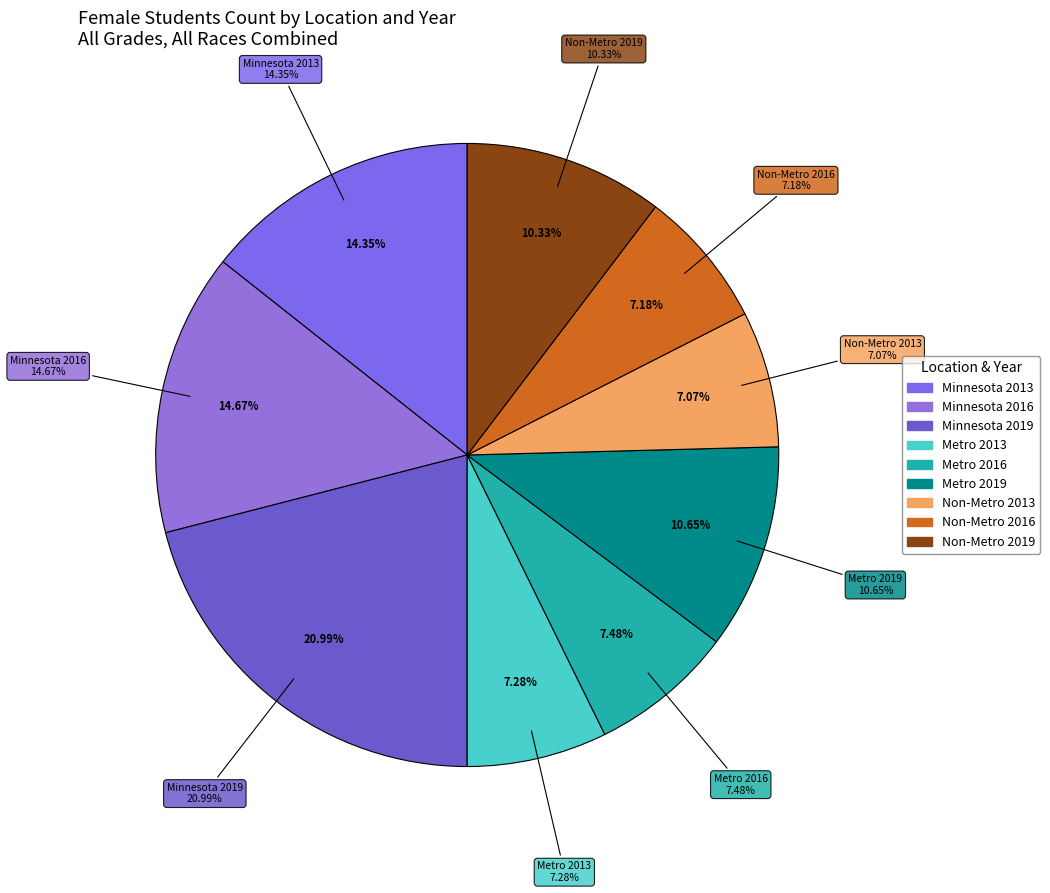

What is the change in value from Metro 2013 to Metro 2019?

+7421